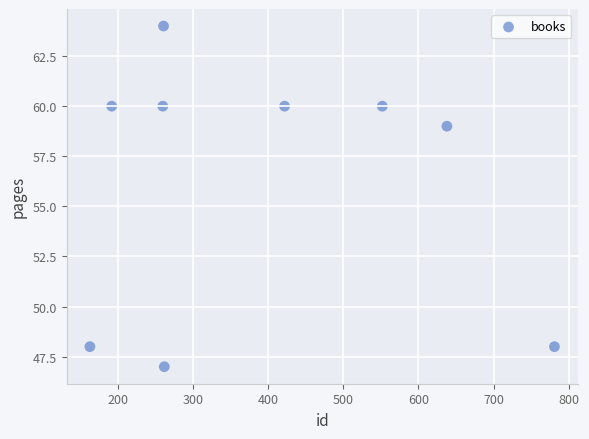

What is the range of X values (max minus min)?

618